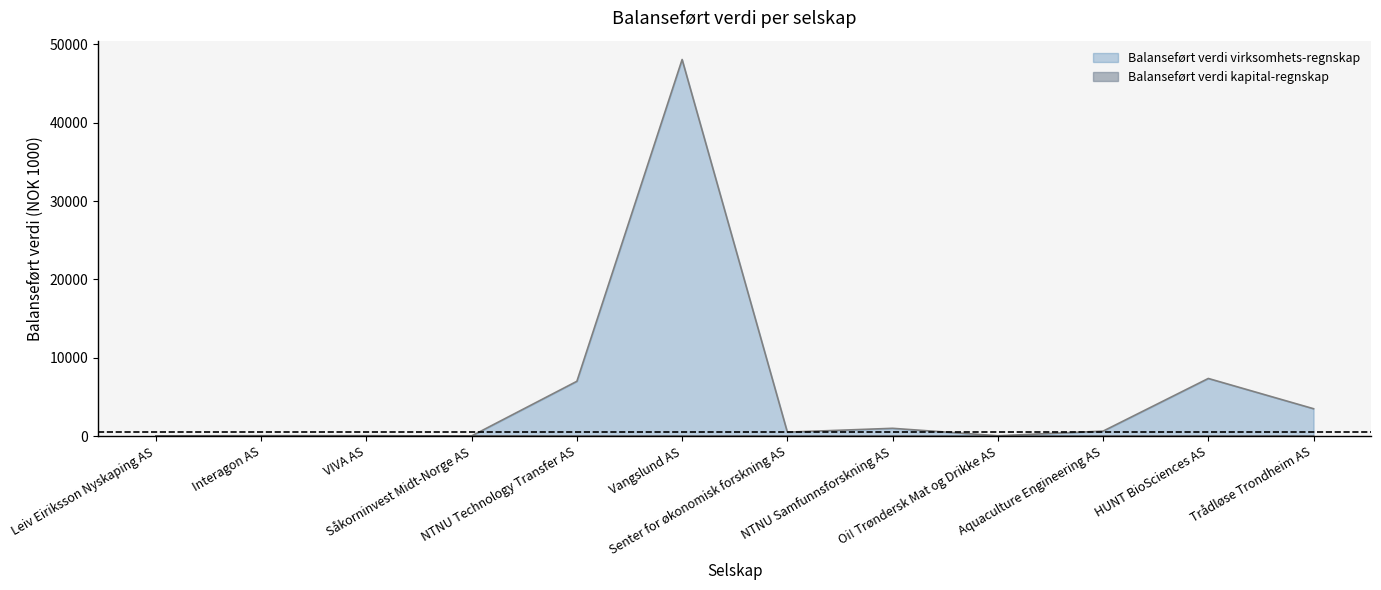

Which series changed the most between Senter for økonomisk forskning AS and Trådløse Trondheim AS?

Balanseført verdi virksomhets-regnskap